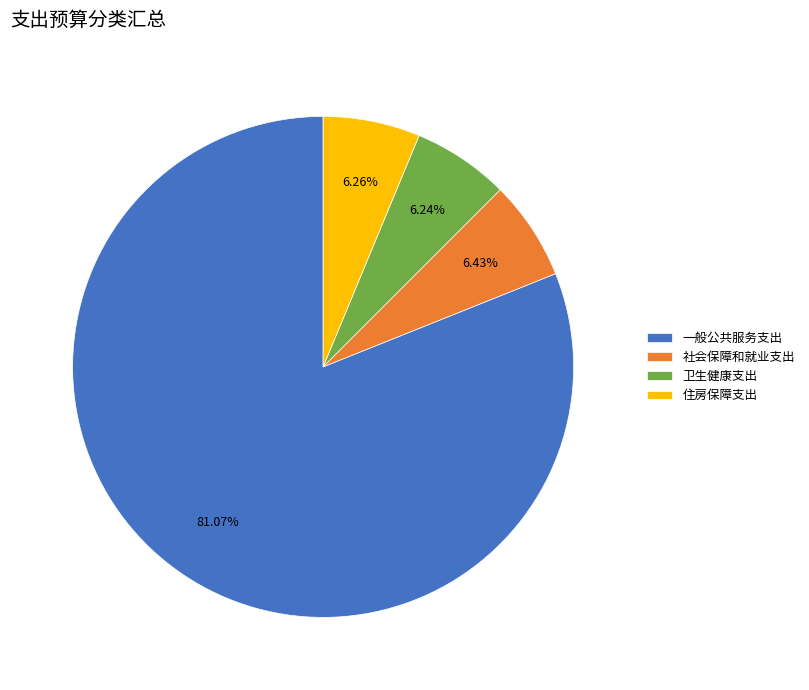

What is the ratio of the value at 社会保障和就业支出 to the value at 卫生健康支出?

1.0